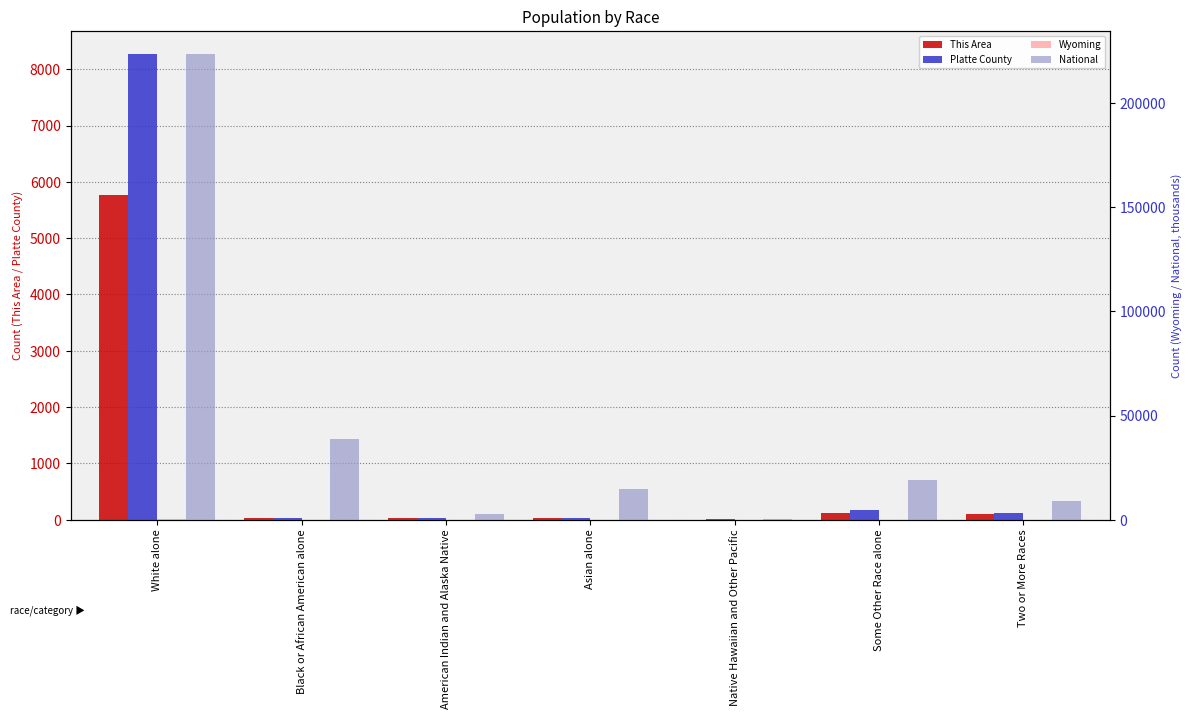

What is the difference between the maximum and minimum values in the Wyoming series?

510.9